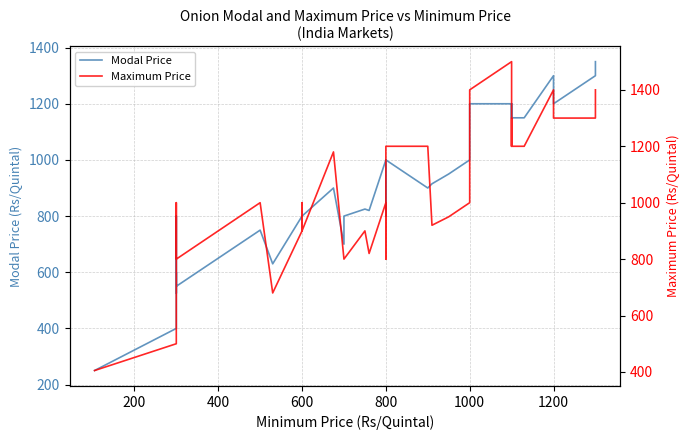

True or false: Maximum Price and Modal Price intersect in this chart.

False